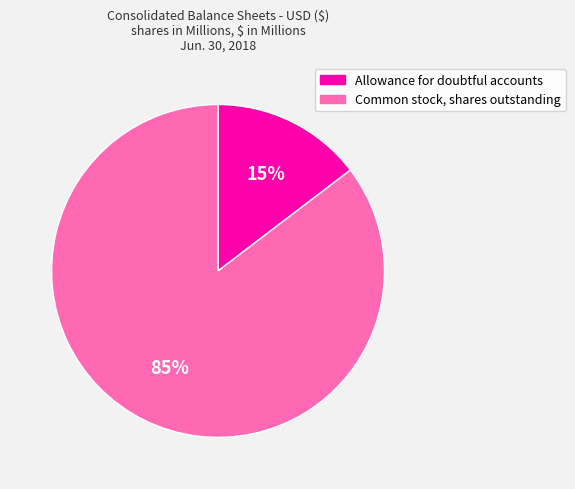

Between Allowance for doubtful accounts and Common stock, shares outstanding, which is larger?

Common stock, shares outstanding